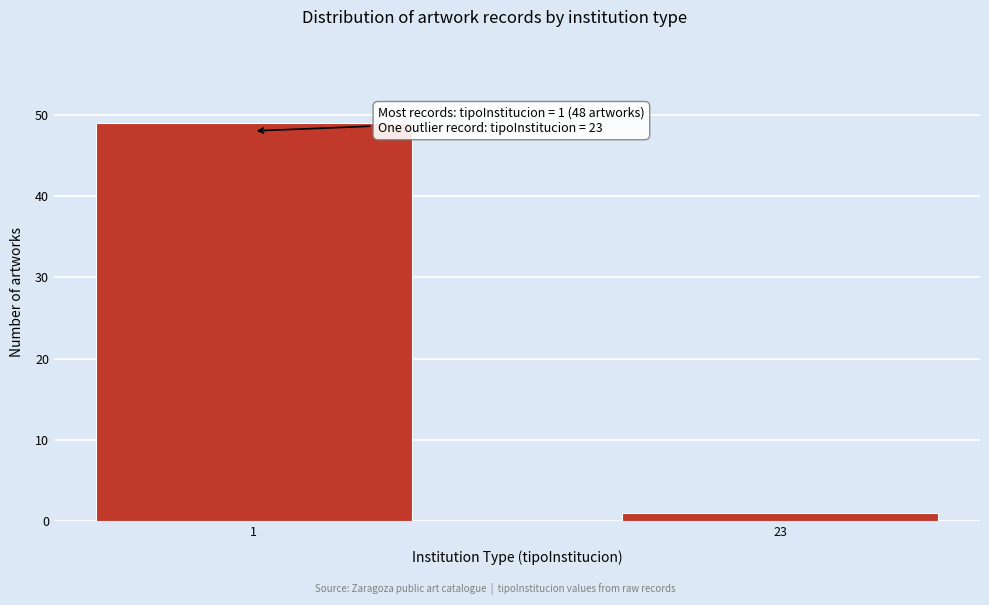

Reading right to left, what are all the values shown in this chart?

1	49